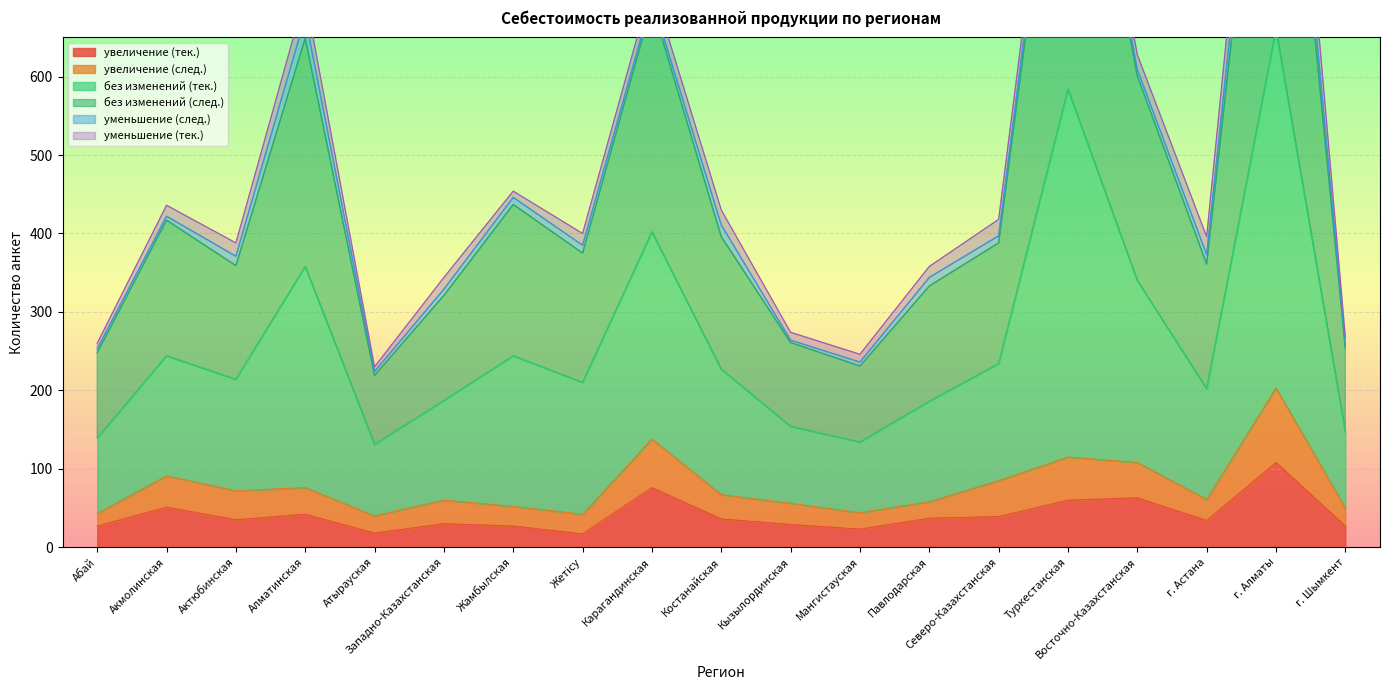

The увеличение (тек.) series shows 27 at Абай. True or false?

True